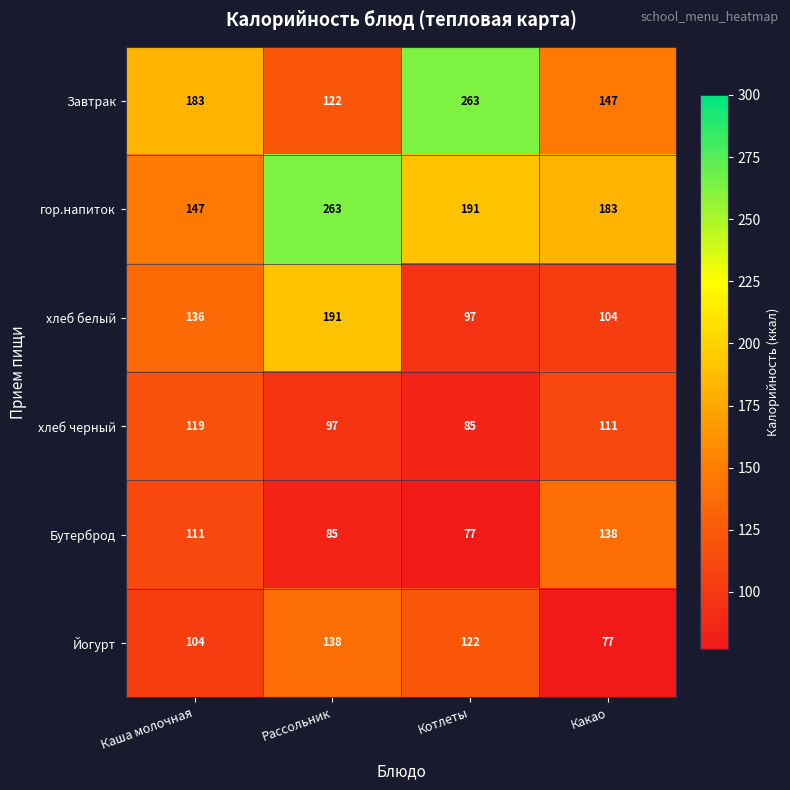

Reading left to right, what are all the values shown in this chart?

Завтрак: 183	122	263	147
гор.напиток: 147	263	191	183
хлеб белый: 136	191	97	104
хлеб черный: 119	97	85	111
Бутерброд: 111	85	77	138
Йогурт: 104	138	122	77